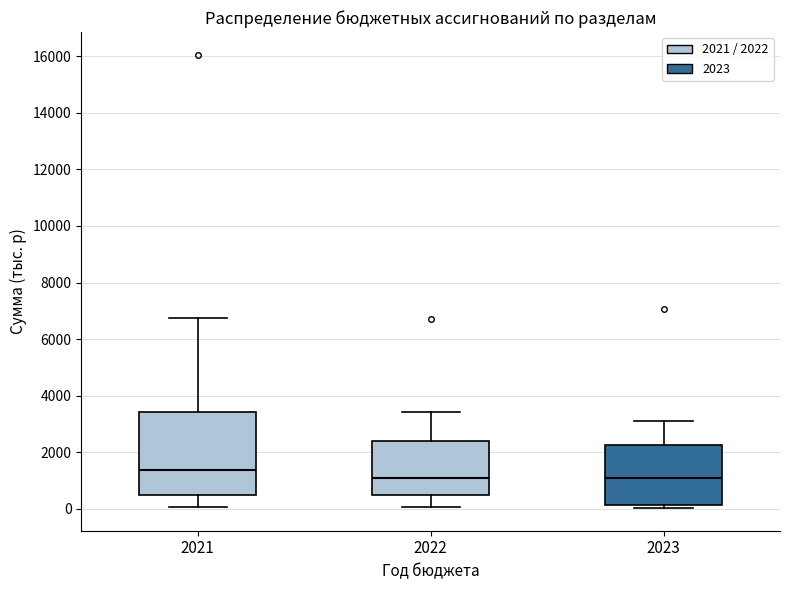

Which box is the tallest, from its lower edge to its upper edge?

2021